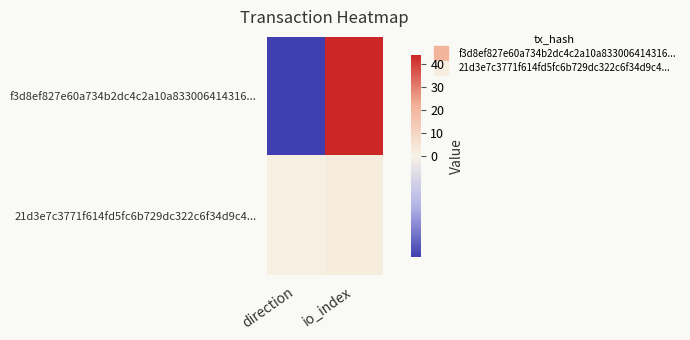

What is the greatest value displayed?

44